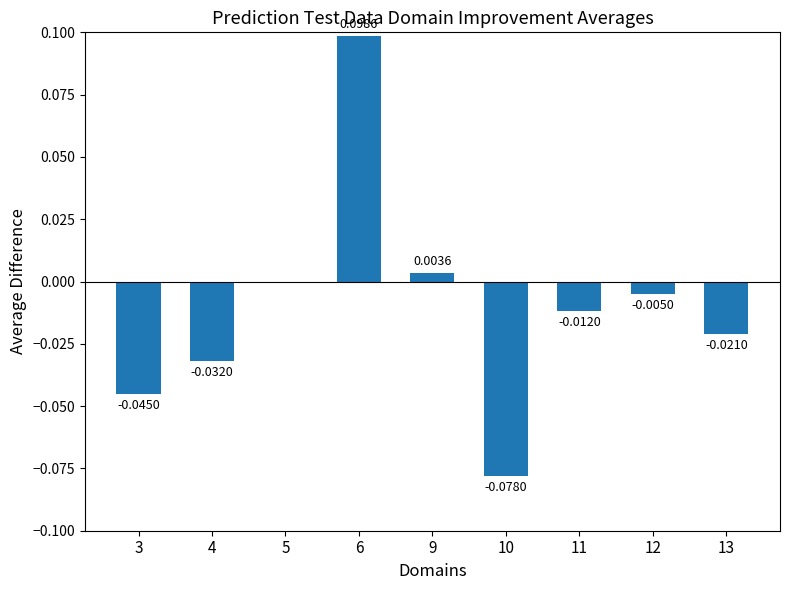

How many categories are shown in the chart?

9